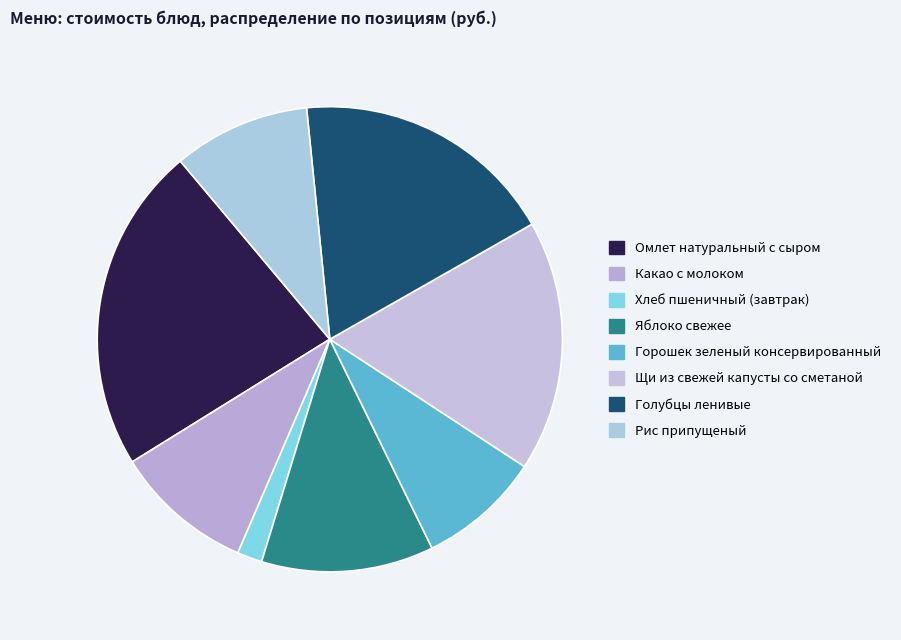

Is the sum of Какао с молоком and Щи из свежей капусты со сметаной greater than half?

No